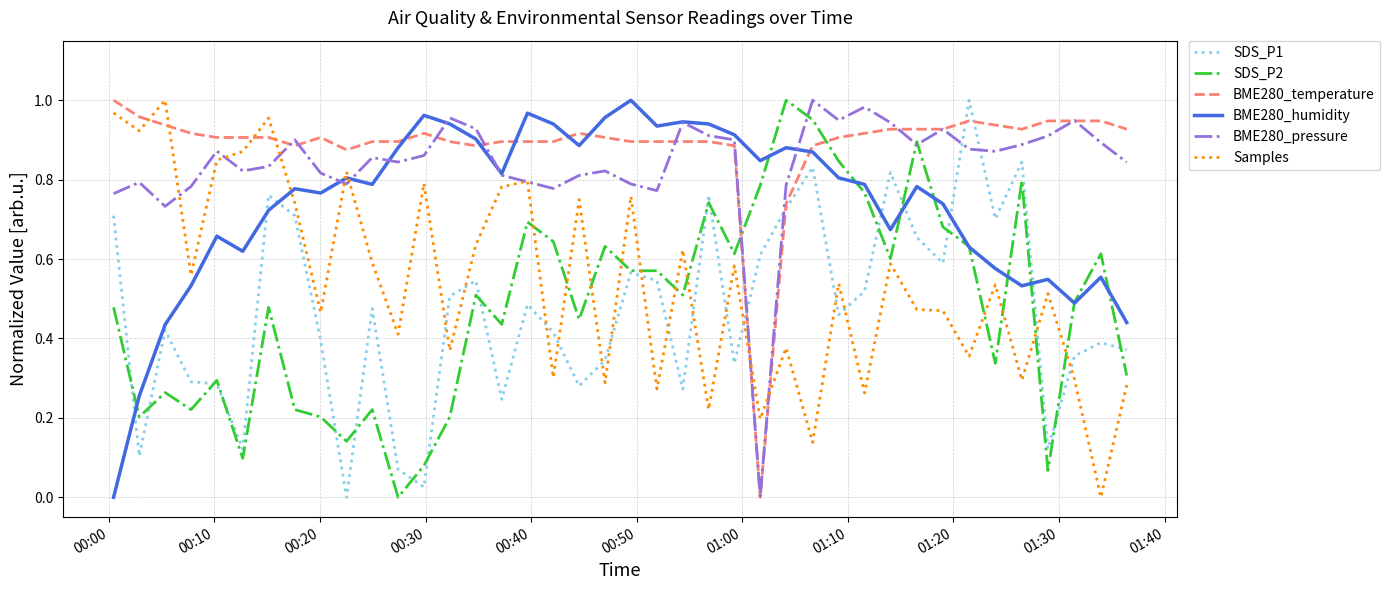

How many interior local valleys does the BME280_pressure series have?

10